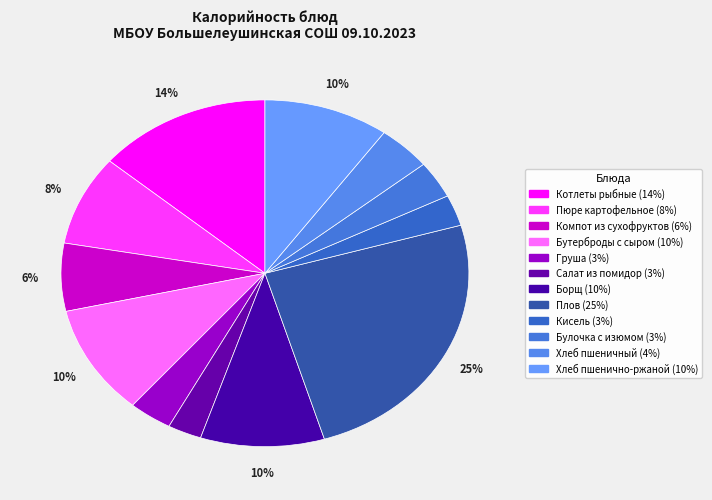

Rank the categories by value from highest to lowest.

Плов, Котлеты рыбные, Бутерброды с сыром, Хлеб пшенично-ржаной, Борщ, Пюре картофельное, Компот из сухофруктов, Хлеб пшеничный, Булочка с изюмом, Груша, Кисель, Салат из помидор